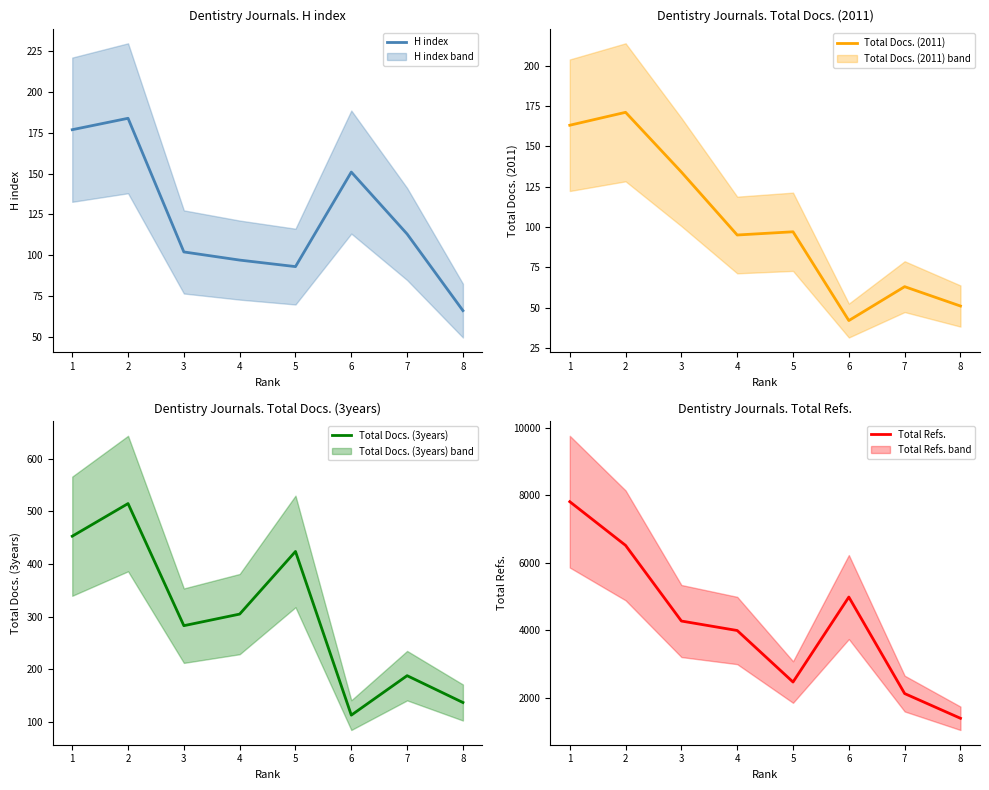

What is the value of the H index point at the 4th from the left?

97